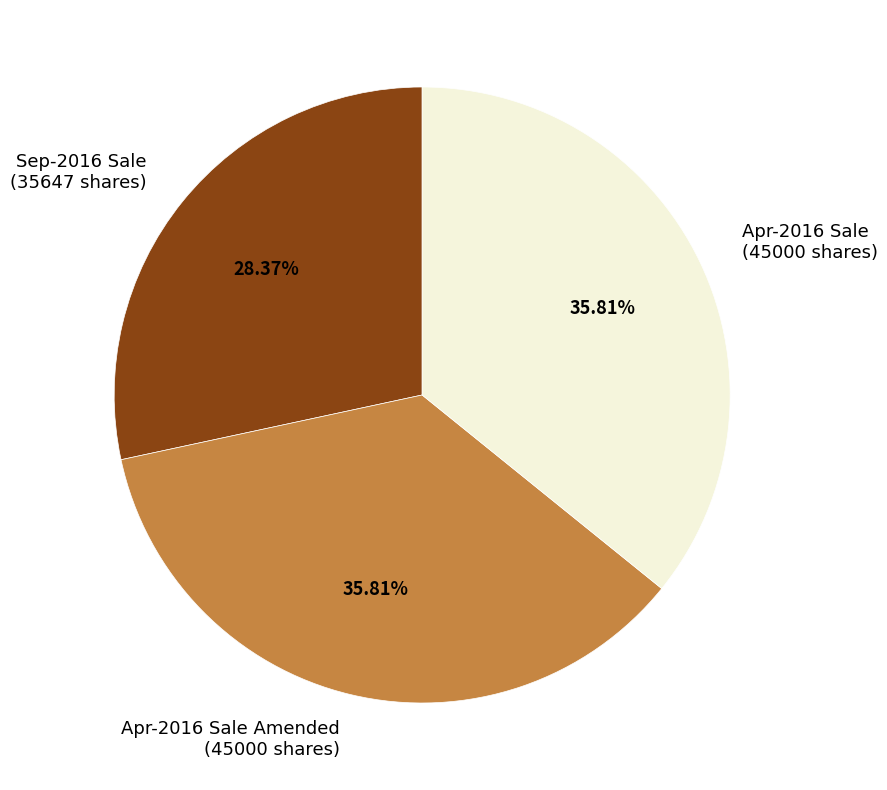

Combined, do Sep-2016 Sale (35647 shares) and Apr-2016 Sale (45000 shares) account for over 50%?

Yes